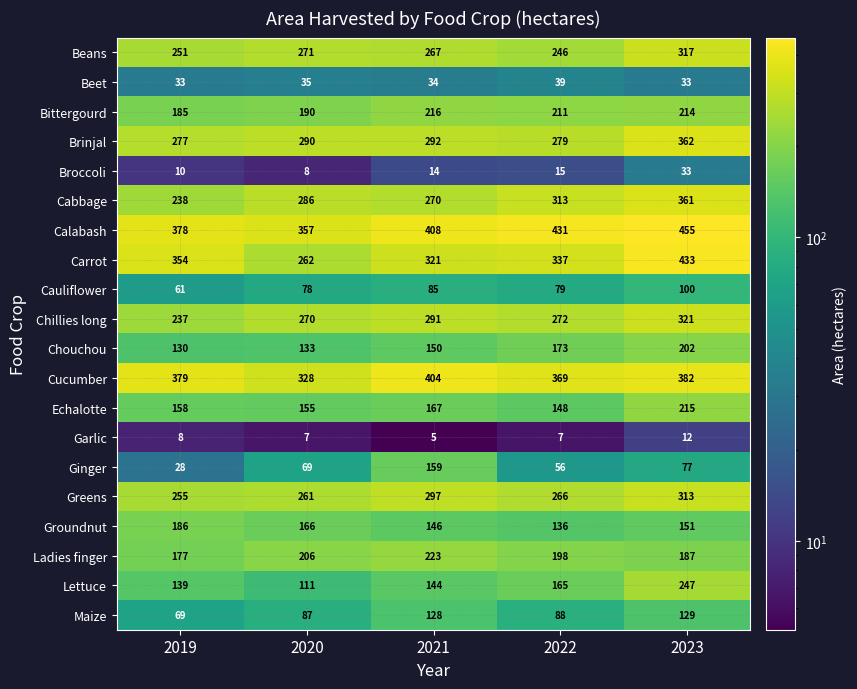

What is the difference between the highest and lowest values at 2023?

443